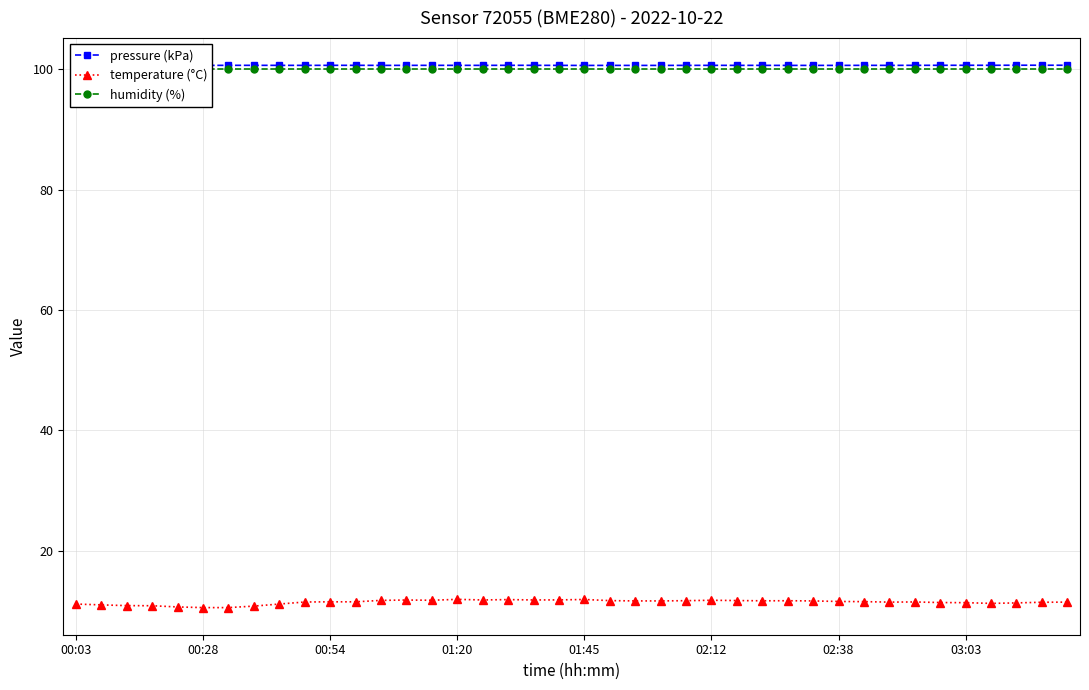

What are all the series names shown in the legend?

pressure (kPa), temperature (°C), humidity (%)